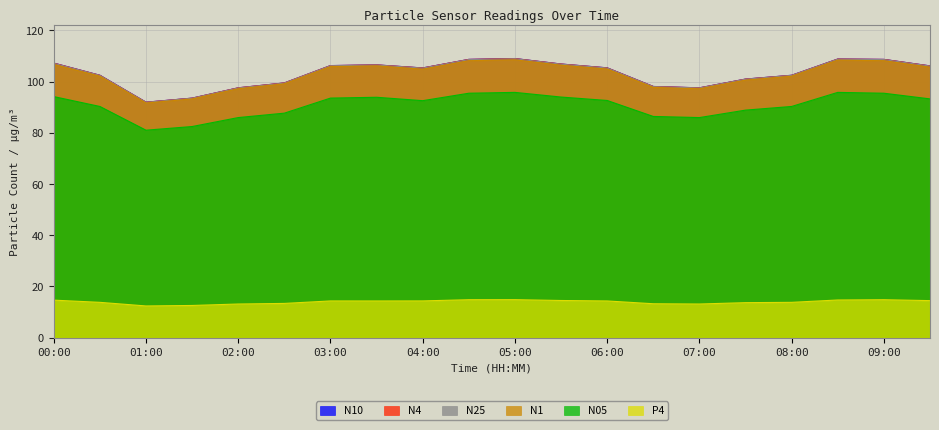

Which series has the largest range (max minus min)?

N10